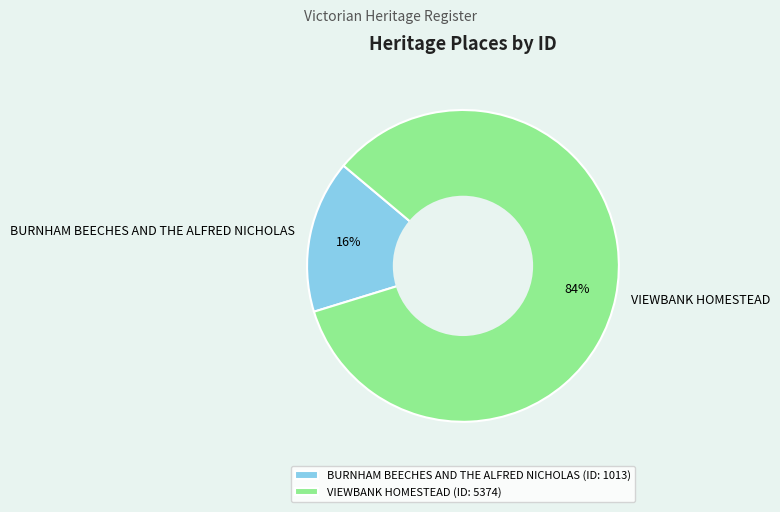

Is it true that BURNHAM BEECHES AND THE ALFRED NICHOLAS is 22% of the pie?

False